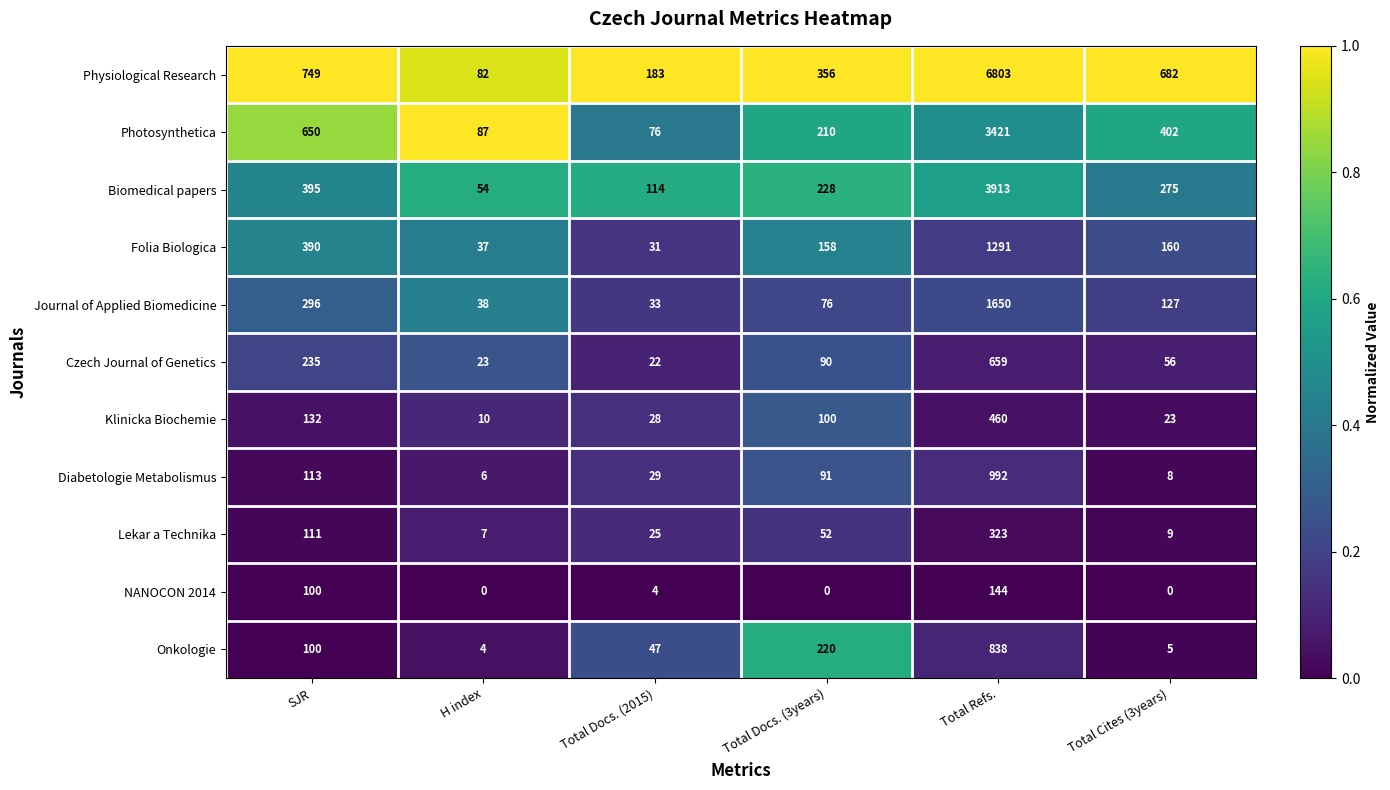

Which series has the widest spread of values?

Physiological Research